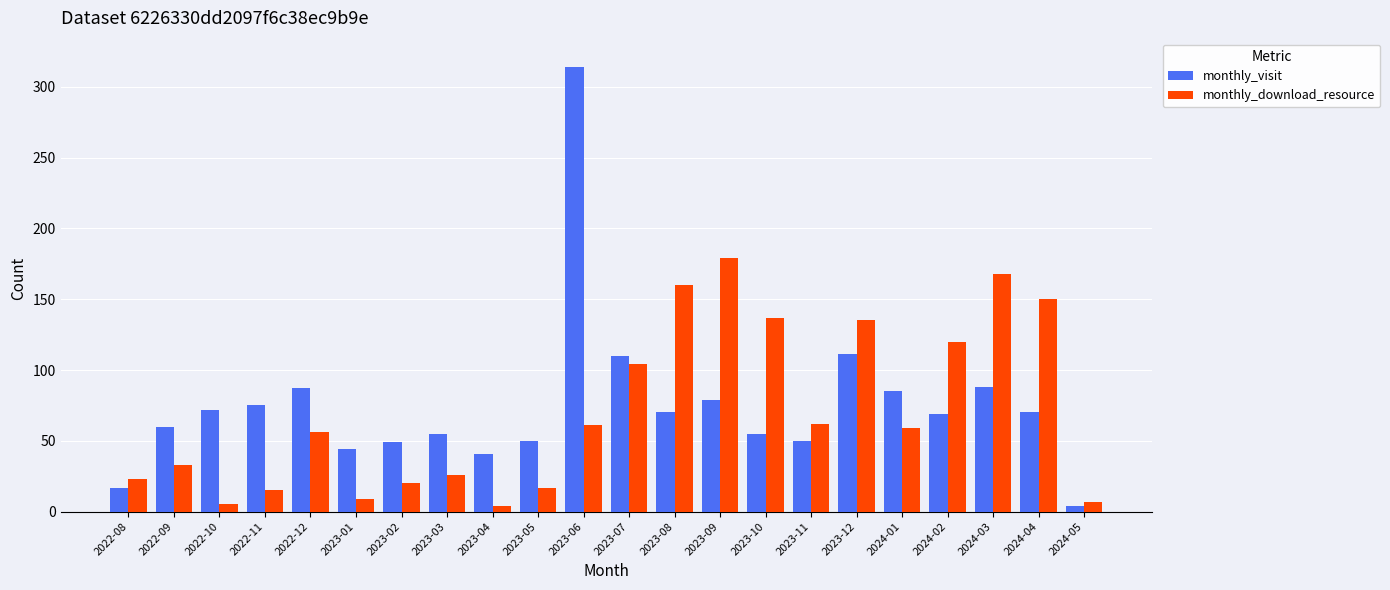

Which series has the largest range (max minus min)?

monthly_visit